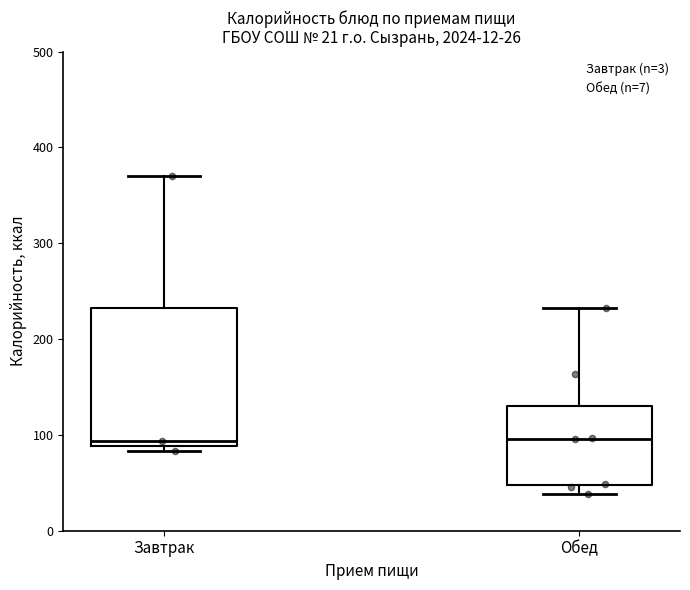

Comparing the boxes themselves (not the whiskers), which one is the tallest?

Завтрак